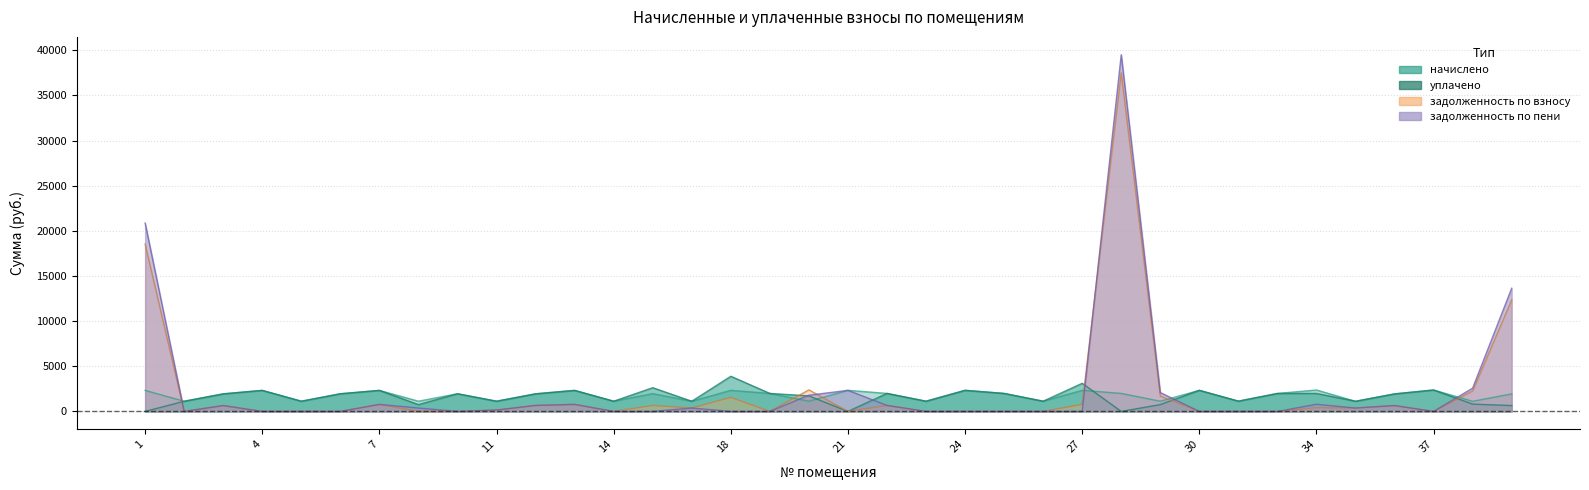

What is the value of the nachisleno point at the 16th from the left?

2337.5